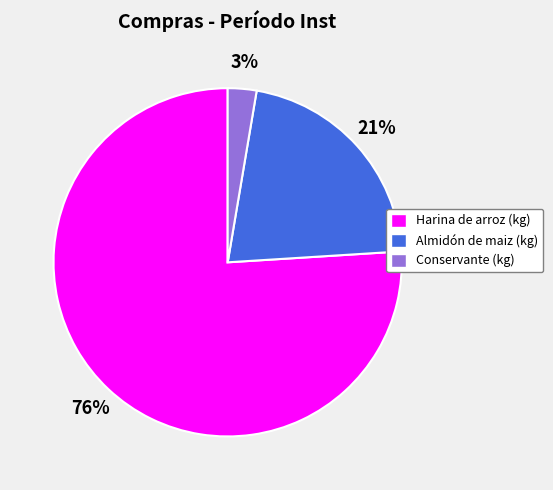

Does Conservante (kg) account for over 50% of the chart?

No